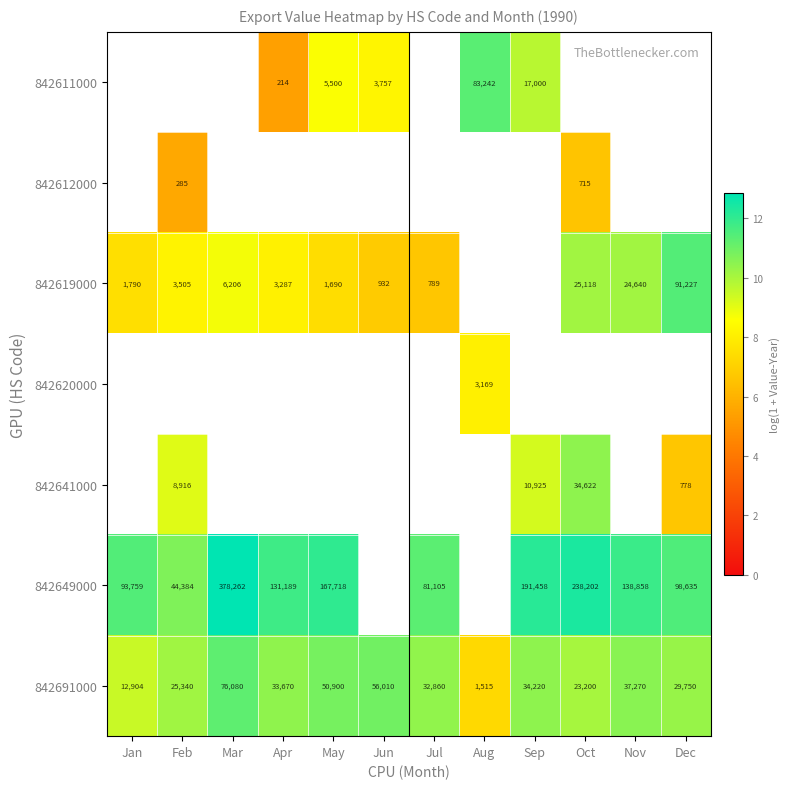

At which label does 842691000 reach its minimum?

Aug